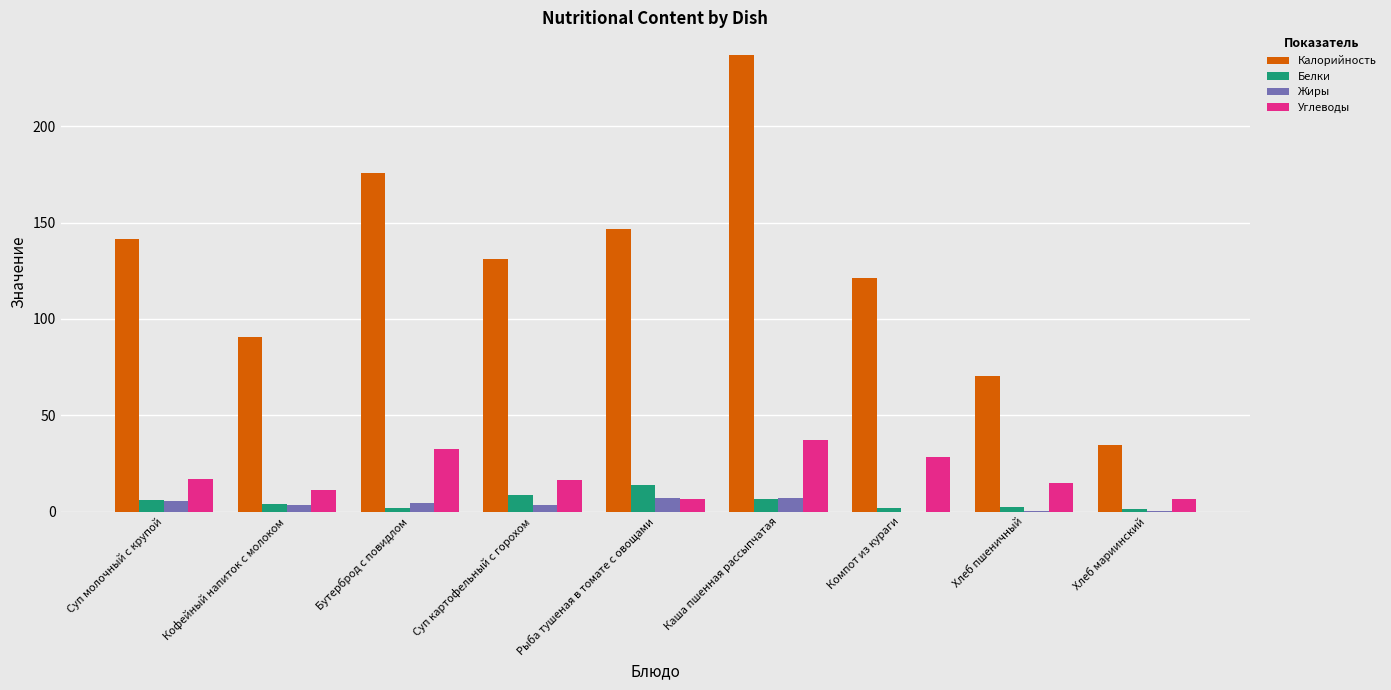

Which series has the largest total across all categories?

Калорийность